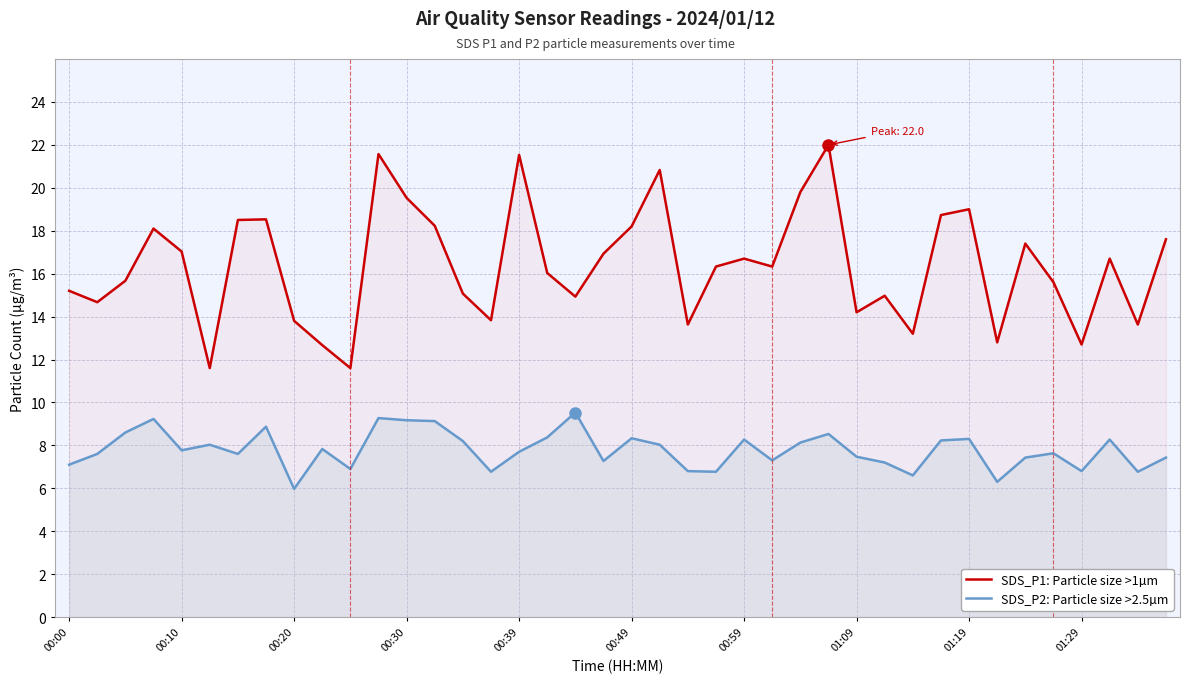

Which series has the widest spread of values?

SDS_P1: Particle size >1µm